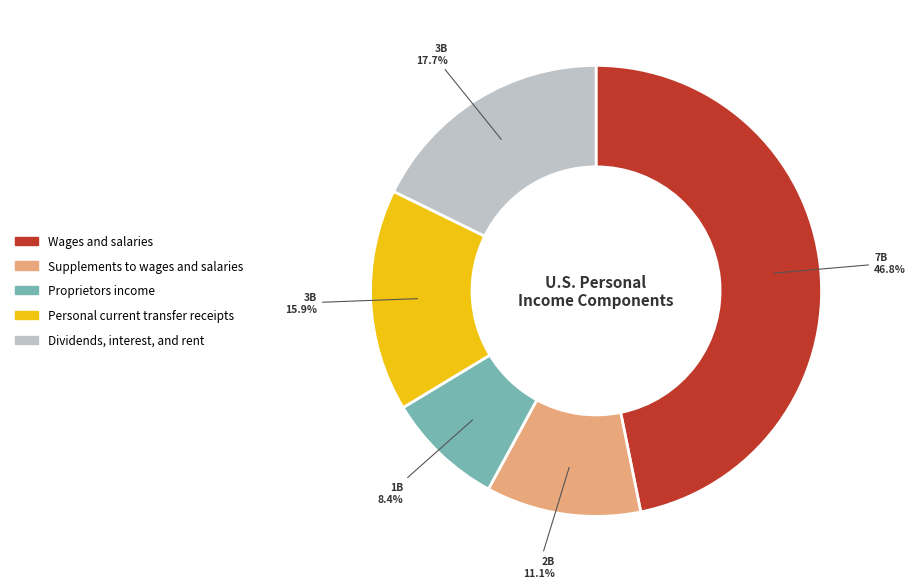

To the nearest percent, what portion does Proprietors income represent?

8%